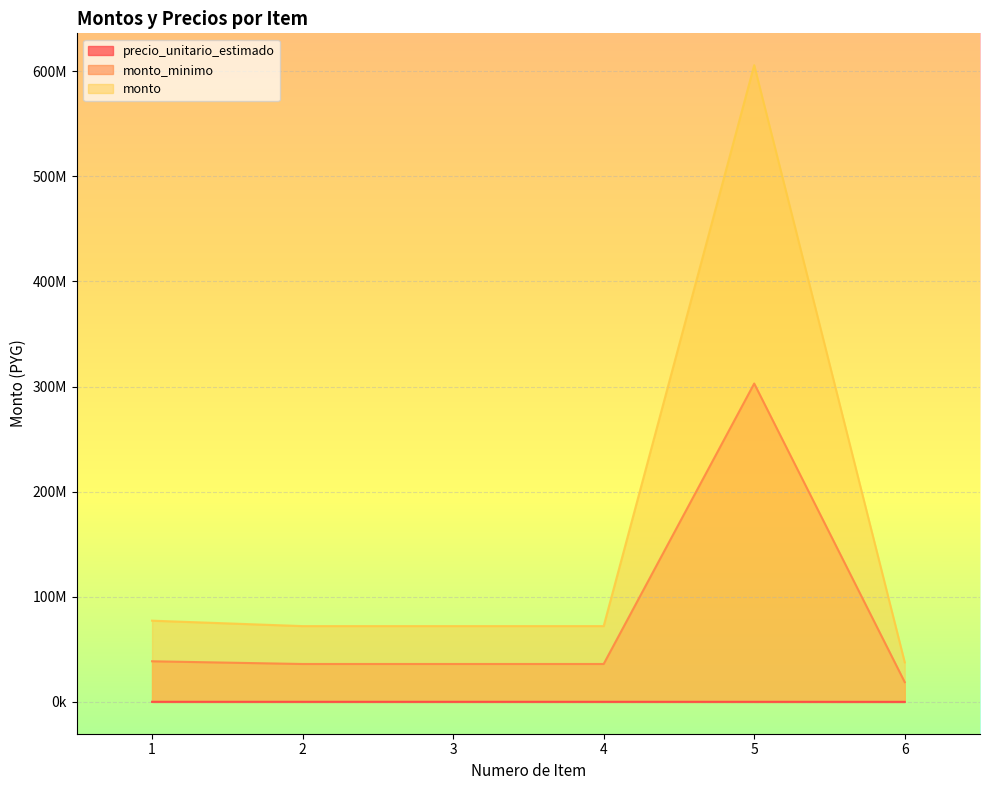

At 4, list the series in order from largest to smallest.

monto, monto_minimo, precio_unitario_estimado